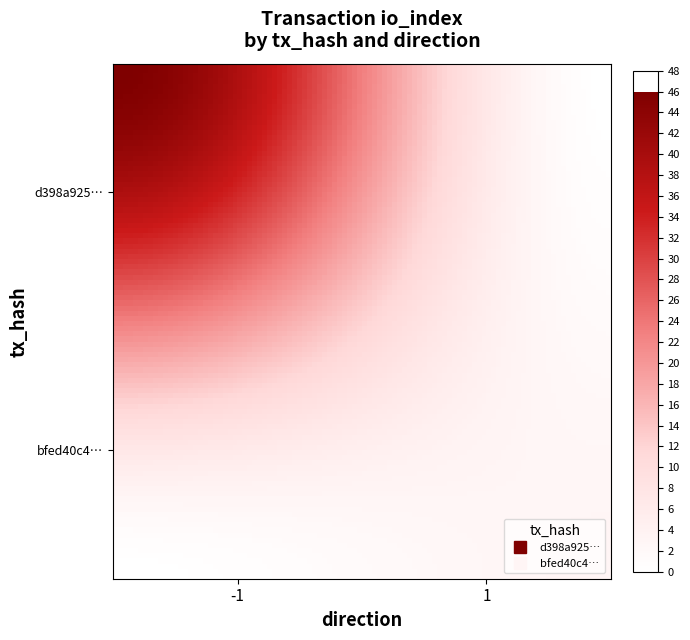

Which series has the largest total across all categories?

d398a925094c9f4d7ac579f02d33993db502d25